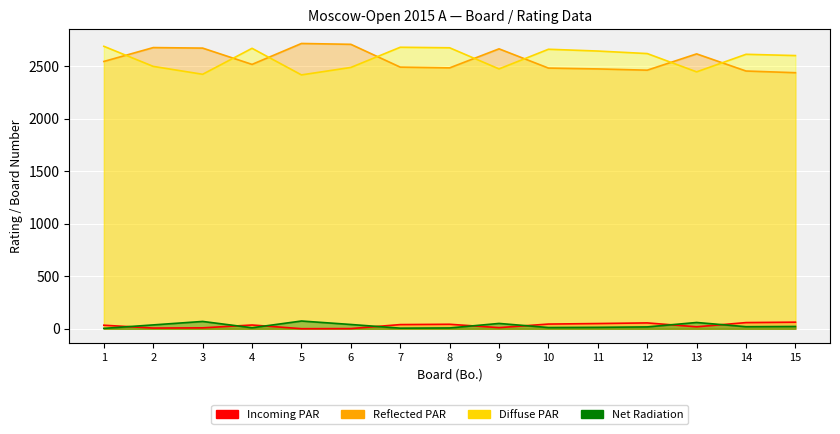

Reading right to left, list all the values displayed in this chart.

Incoming PAR: 63	59	19	56	50	45	11	43	40	2	1	36	9	7	34
Reflected PAR: 2436	2452	2615	2460	2472	2480	2663	2482	2489	2706	2714	2515	2670	2675	2543
Diffuse PAR: 2599	2611	2444	2618	2642	2659	2472	2673	2678	2486	2415	2668	2421	2496	2687
Net Radiation: 22	20	60	18	14	12	51	8	6	41	74	10	70	37	4